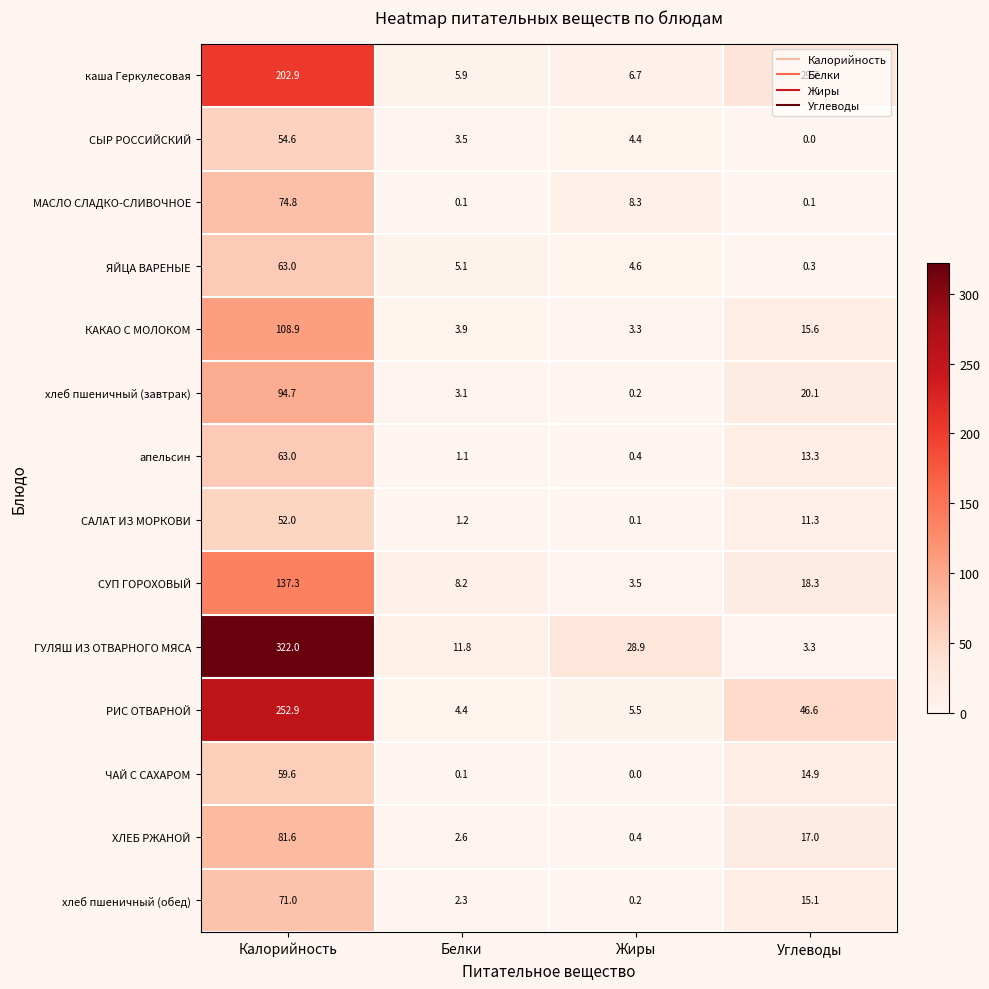

Which category has the highest value in the ГУЛЯШ ИЗ ОТВАРНОГО МЯСА series?

Калорийность